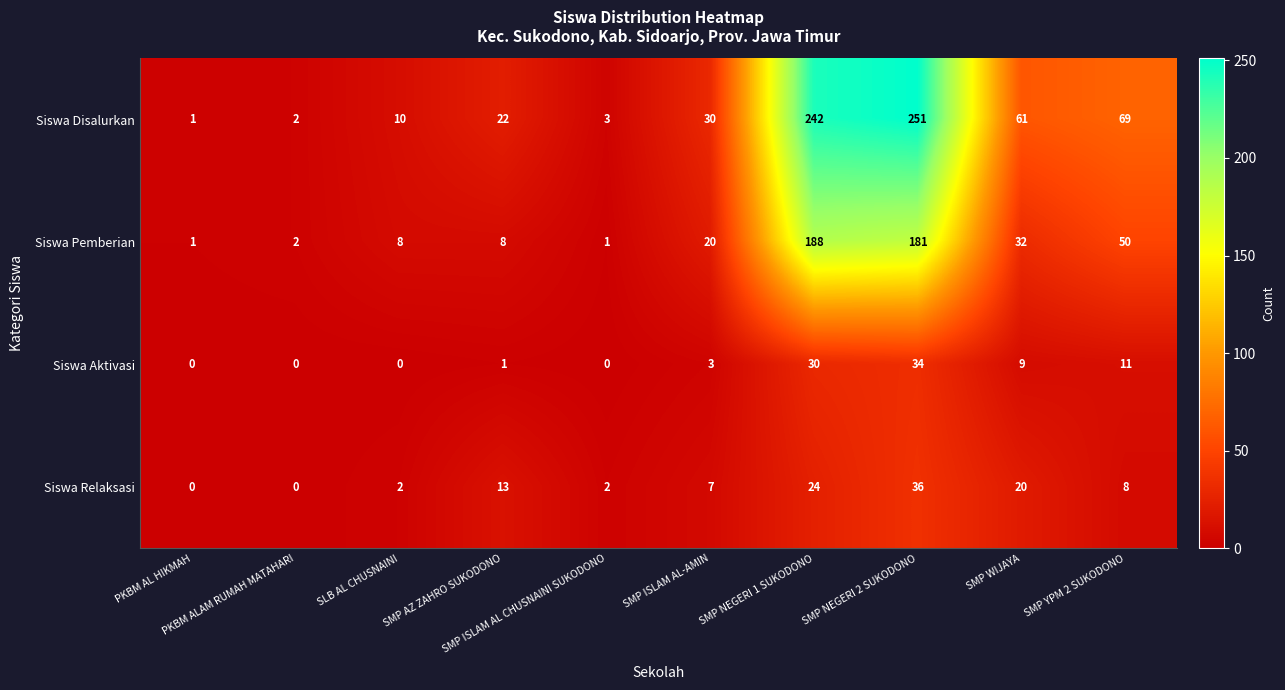

Rank the series by their maximum value, from lowest to highest.

Siswa Aktivasi, Siswa Relaksasi, Siswa Pemberian, Siswa Disalurkan